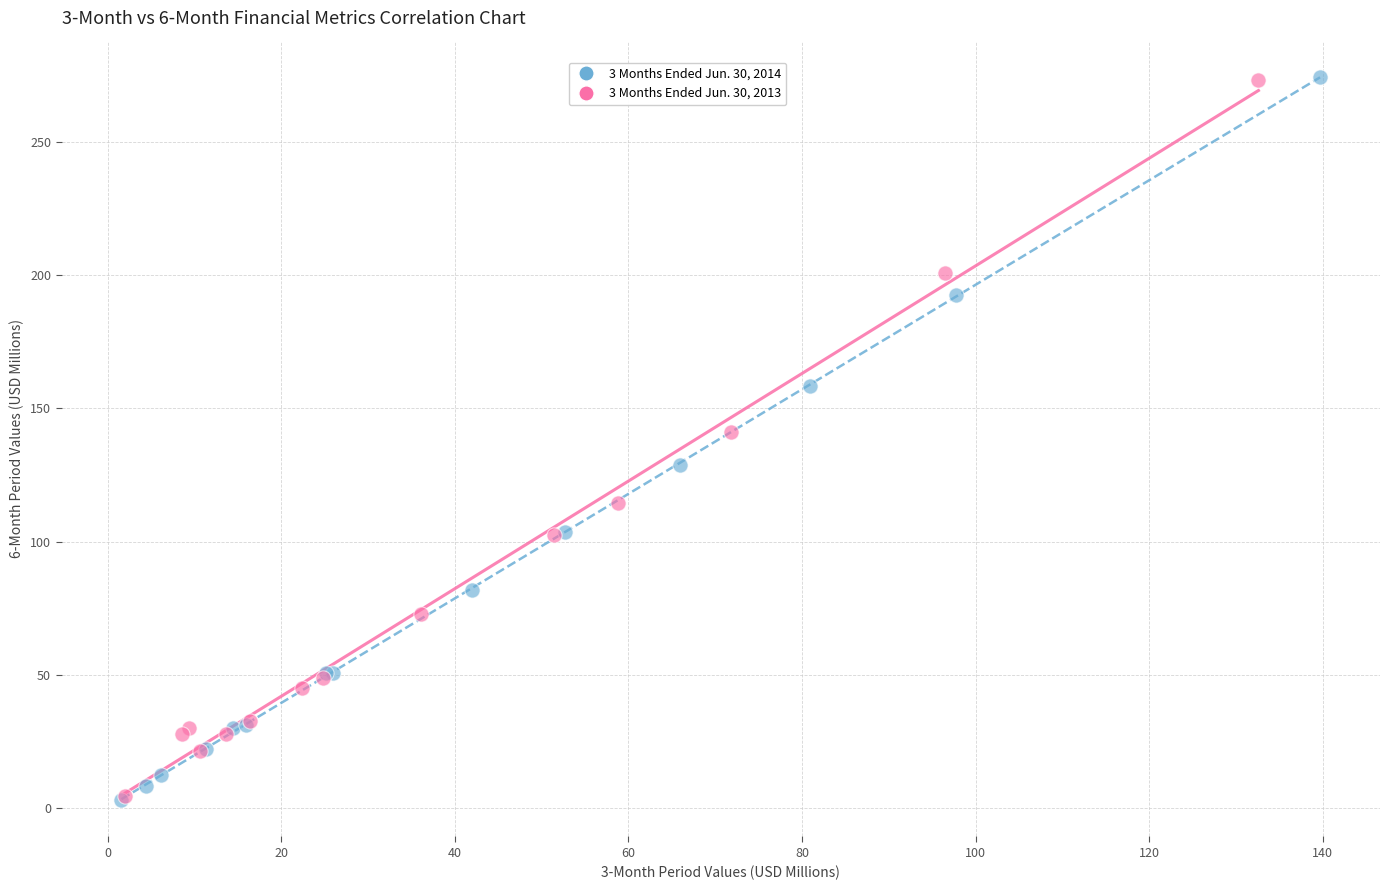

Which series has the largest Y range (max minus min)?

3 Months Ended Jun. 30, 2014